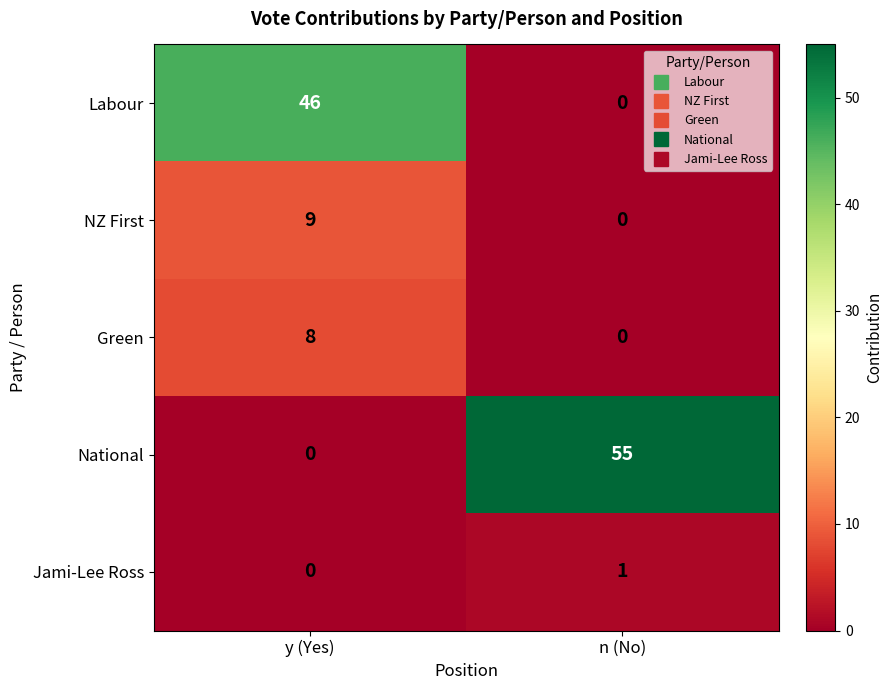

How many data points does each series have?

2